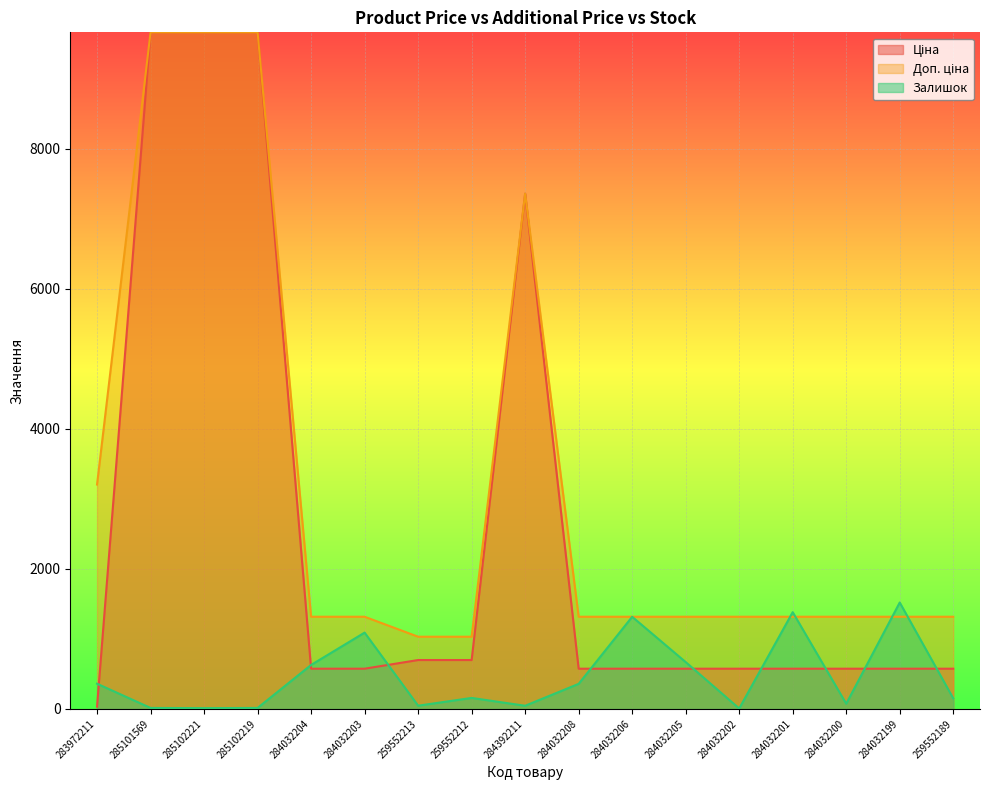

What is the difference between the maximum and minimum values in the Залишок series?

1514.0